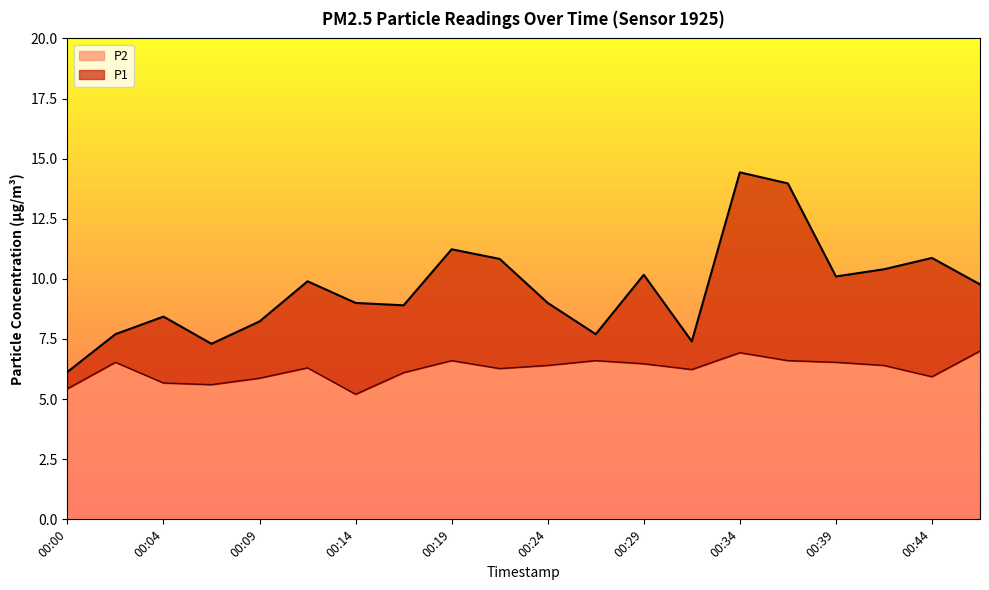

True or false: P1 and P2 cross at least once.

False